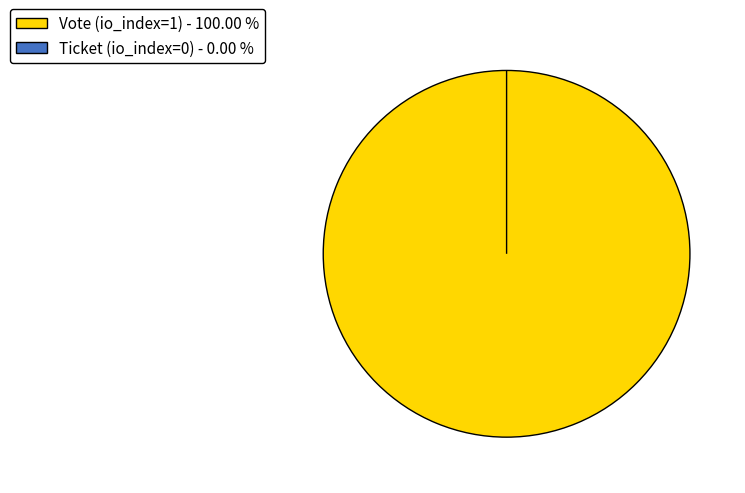

Combined, do Ticket (io_index=0) and Vote (io_index=1) account for over 50%?

Yes